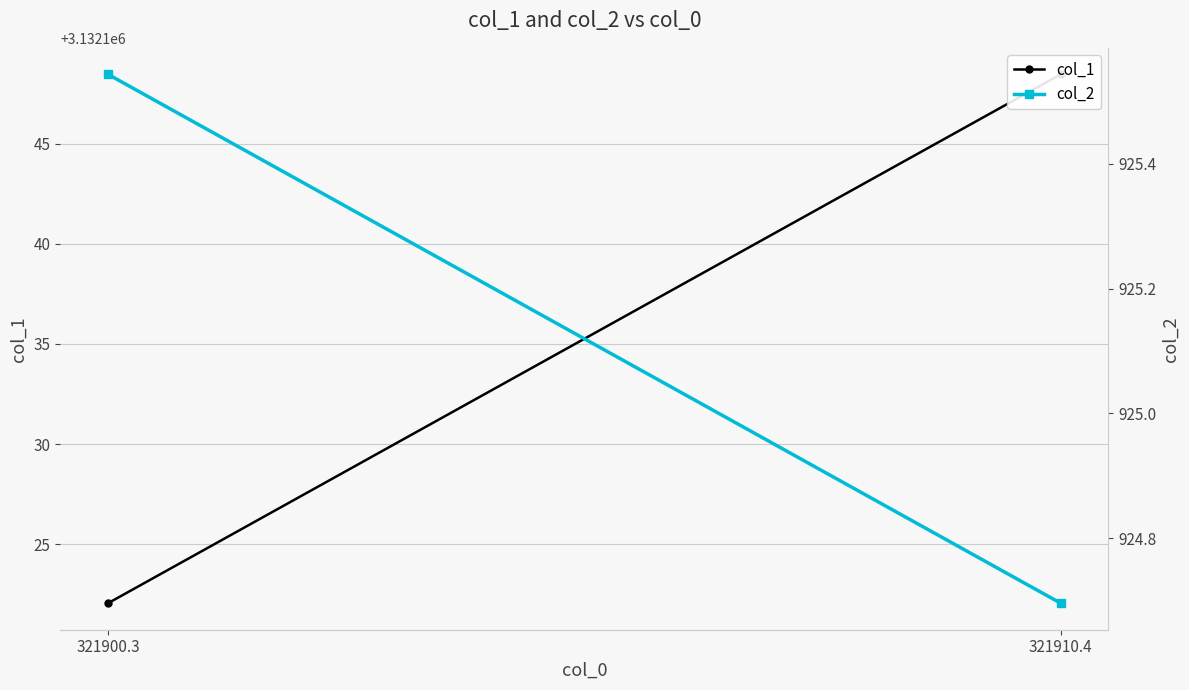

The value of col_1 at 321900.3 is 731917.7. True or false?

False